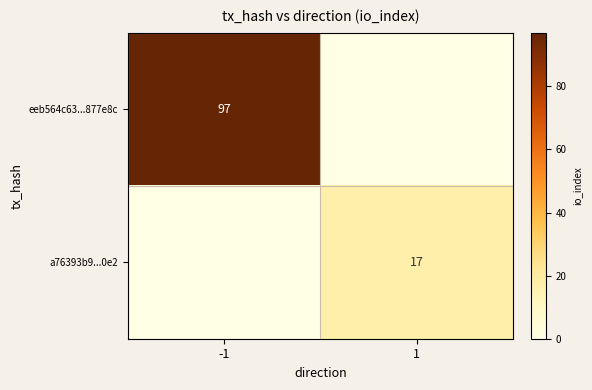

Is the value of a76393b9...0e2 at 1 greater than the value of eeb564c63...877e8c at -1?

No